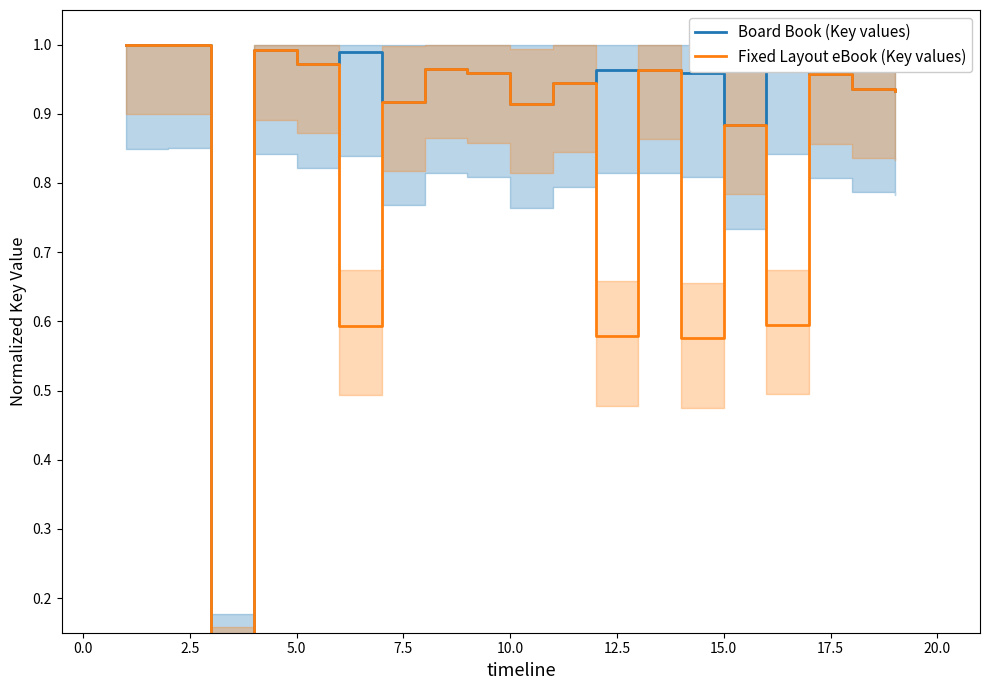

List the series in order of their overall mean, lowest first.

Fixed Layout eBook (Key values), Board Book (Key values)